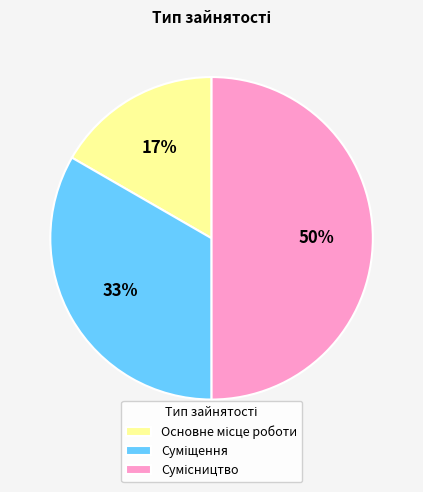

To the nearest percent, what is the difference between the largest and smallest slice percentages?

33%